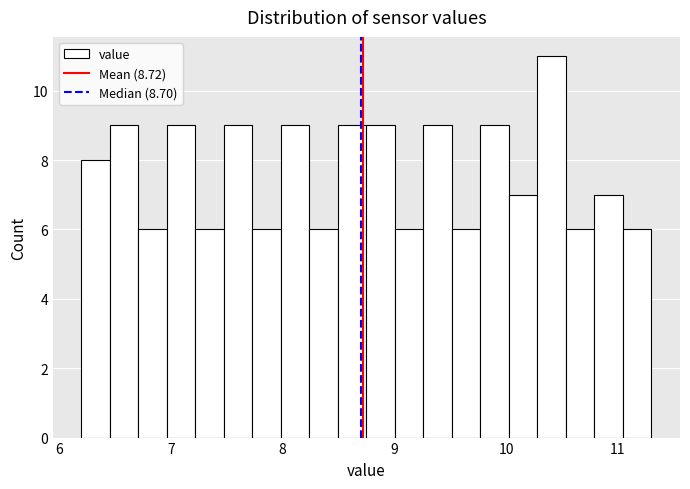

Read against the x-axis, roughly where is the centre of the tallest bar?

10.4